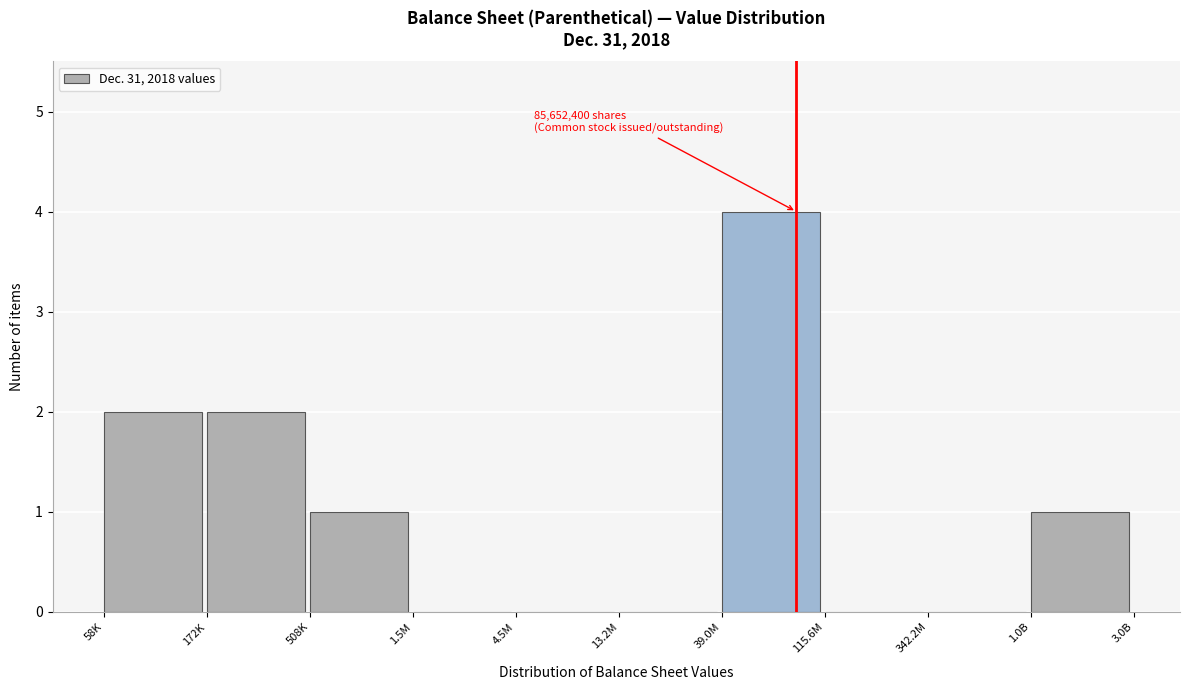

Reading left to right, transcribe all the data shown in this chart.

58K=2	172K=2	508K=1	1.5M=0	4.5M=0	13.2M=0	39.0M=4	115.6M=0	342.2M=0	1.0B=1